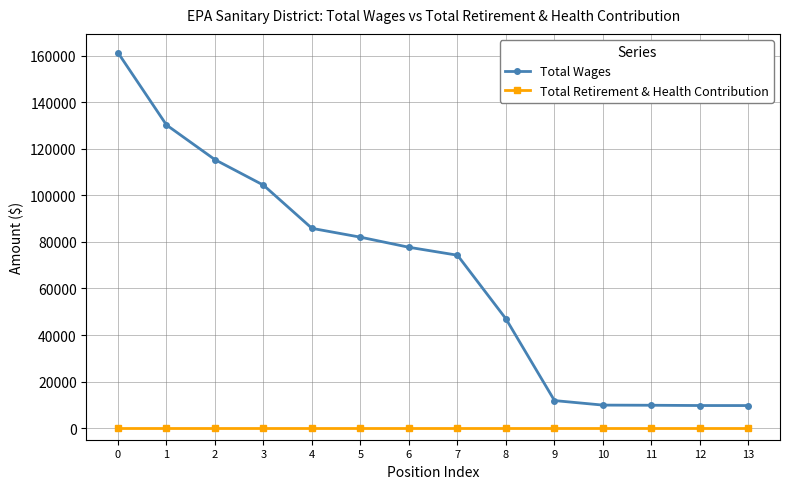

What is the maximum value shown in the chart?

161364